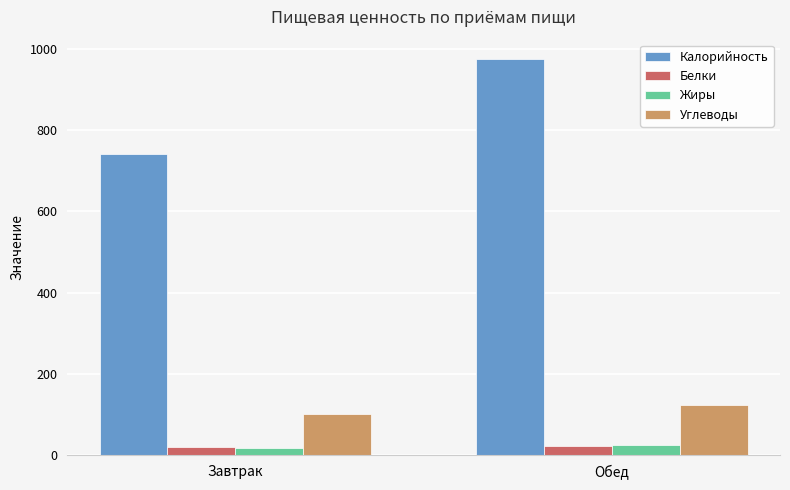

What is the difference between the highest and lowest values at Обед?

950.6